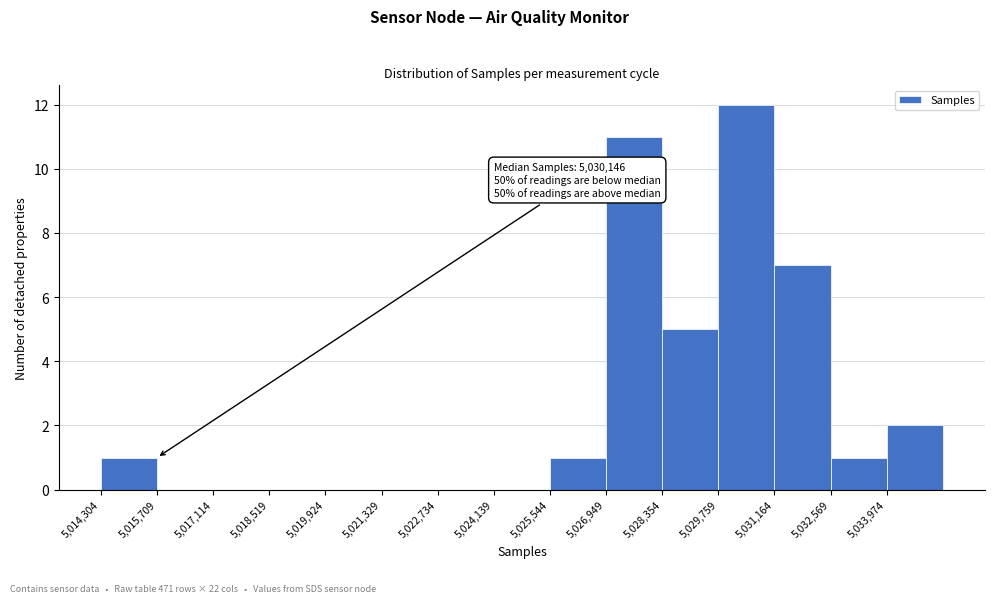

Over which range of the x-axis is the bar tallest?

5029800 to 5031200